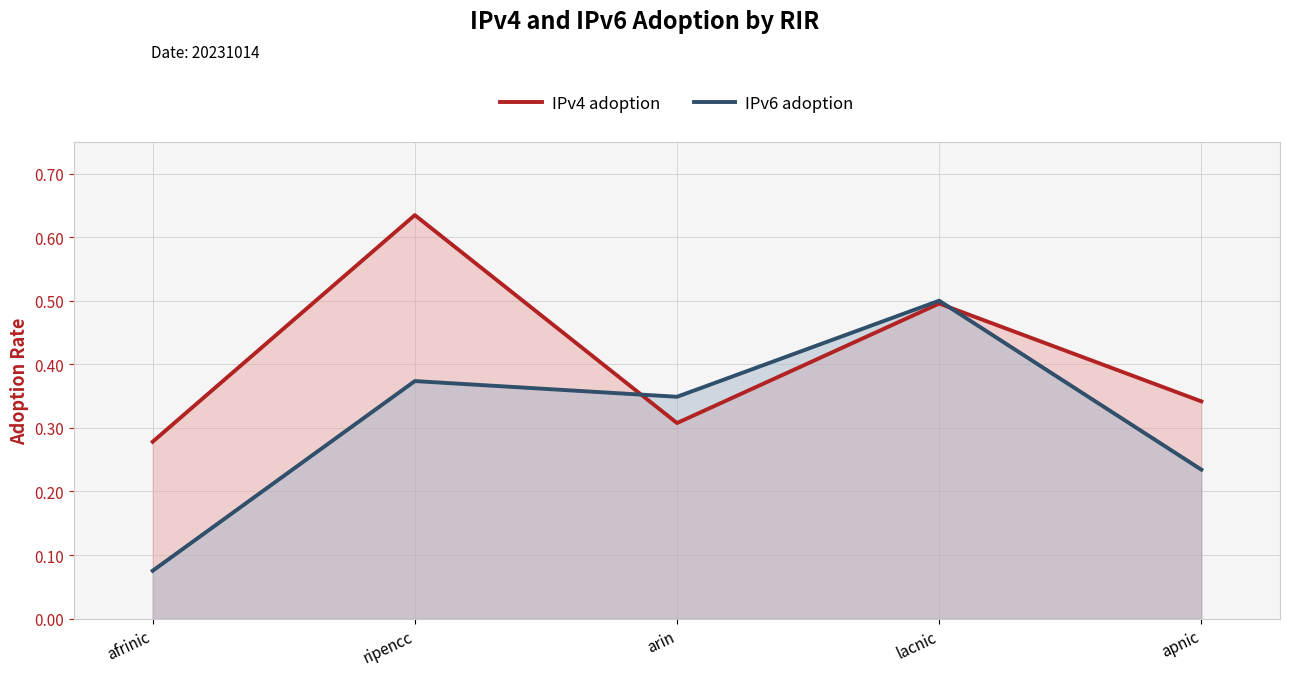

What is the total value across all series at arin?

0.7